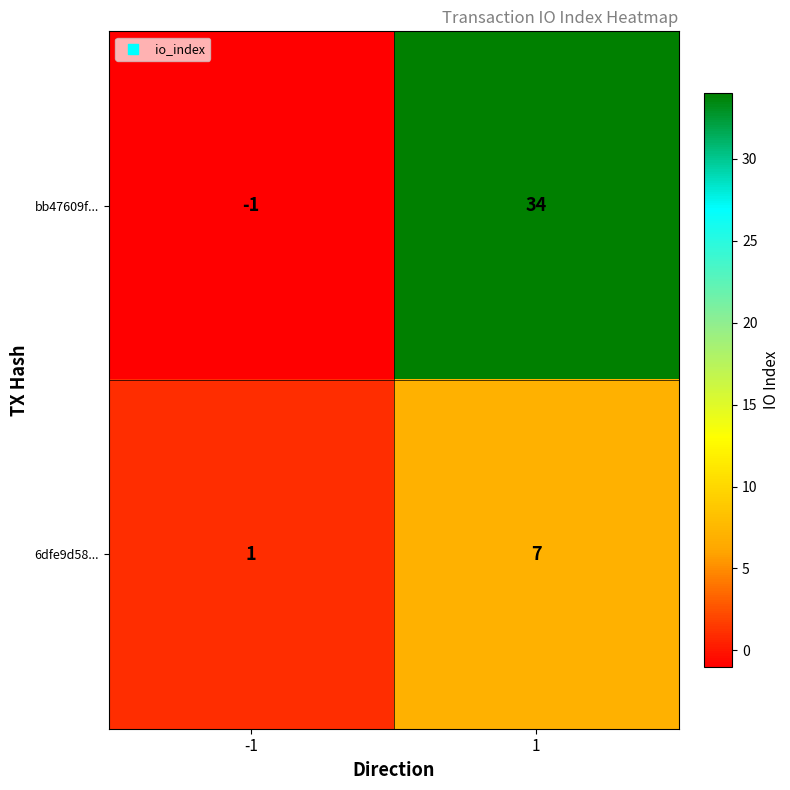

What is the sum of the 6dfe9d58... values at -1 and 1?

8